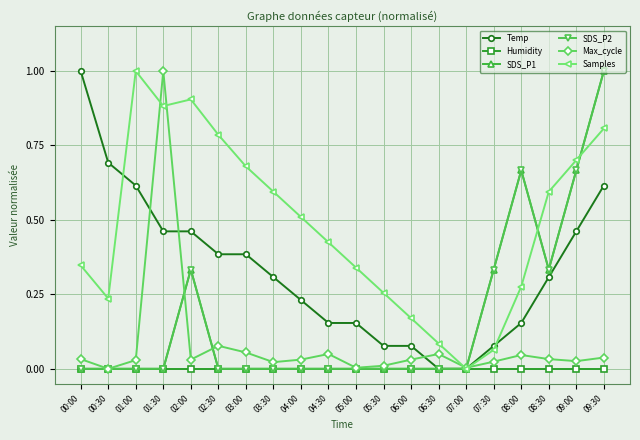

True or false: Humidity and Samples intersect in this chart.

False